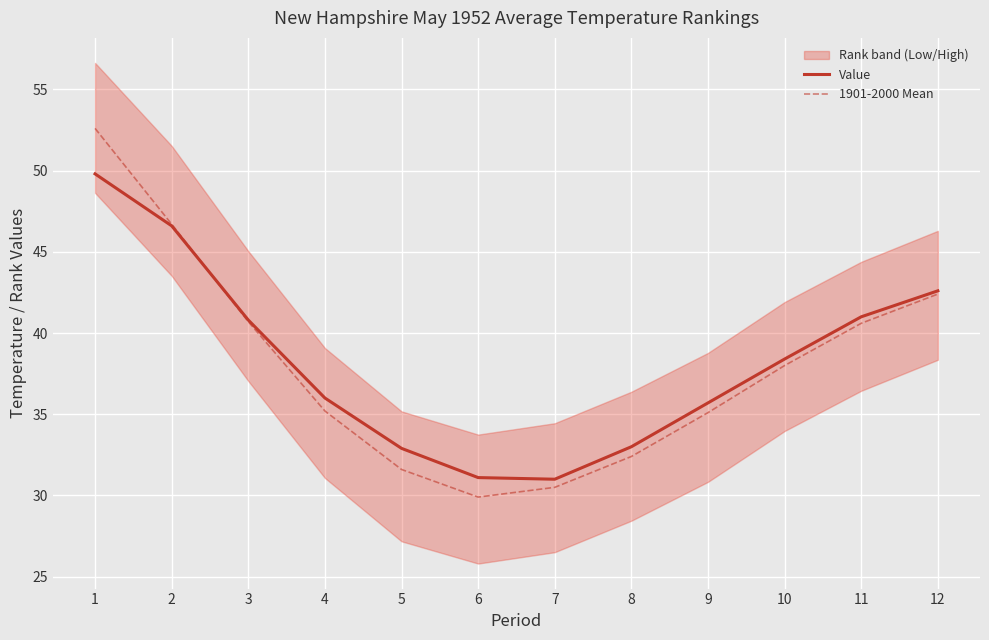

Is it true that 1901-2000 Mean equals 16.6 at 7?

False